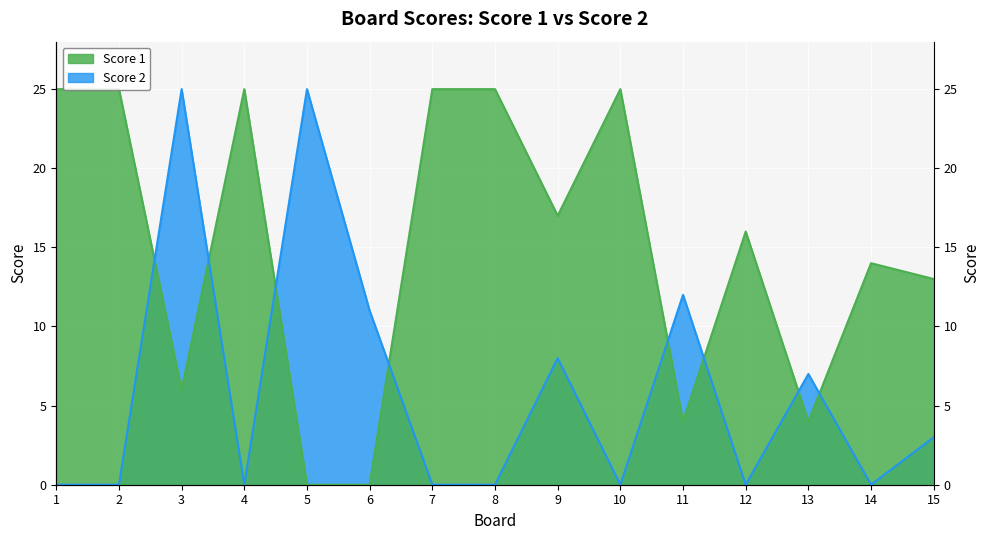

Reading right to left, extract all data points from this chart.

Score 1: 15=13	14=14	13=4	12=16	11=4	10=25	9=17	8=25	7=25	6=0	5=0	4=25	3=6	2=25	1=25
Score 2: 15=3	14=0	13=7	12=0	11=12	10=0	9=8	8=0	7=0	6=11	5=25	4=0	3=25	2=0	1=0